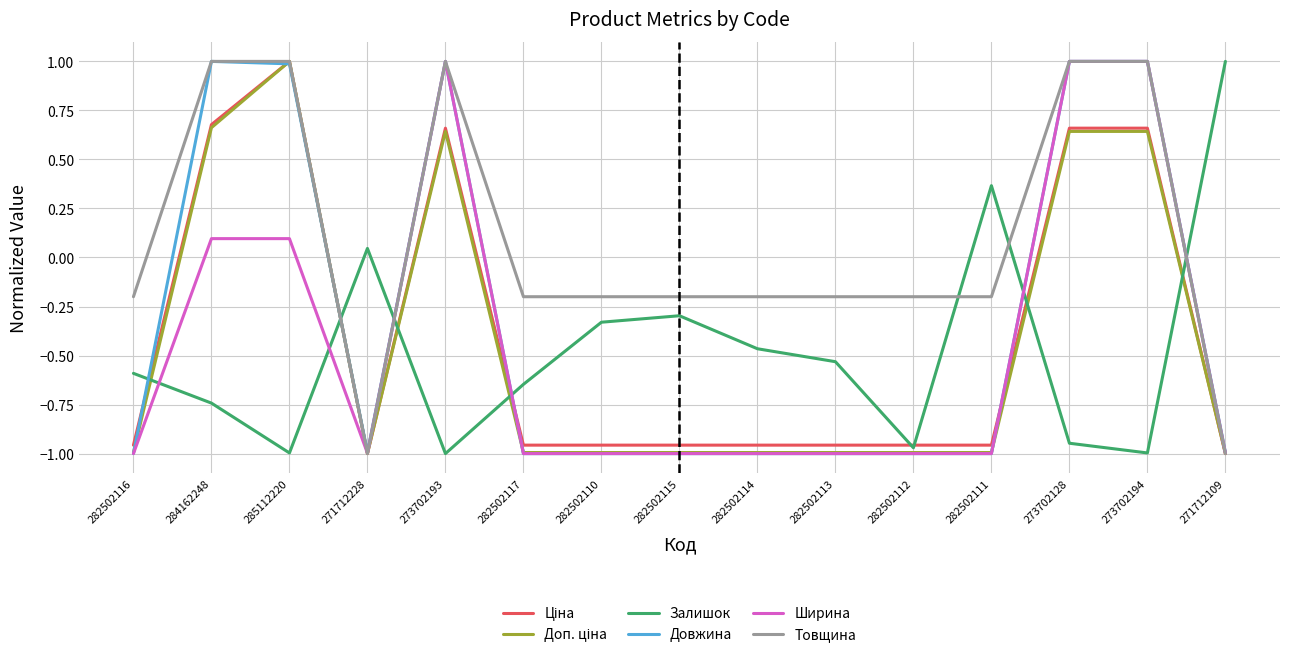

What is the difference between the highest and lowest values at 282502117?

0.8